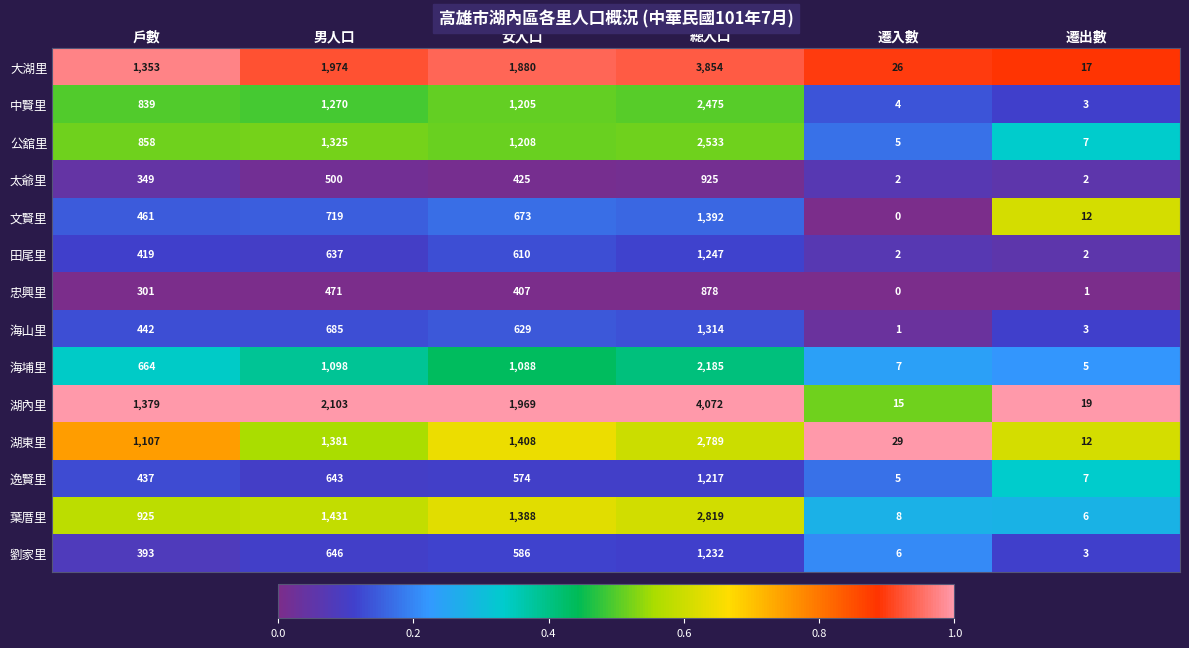

What is the difference between the maximum and second lowest values in the 文賢里 series?

1380